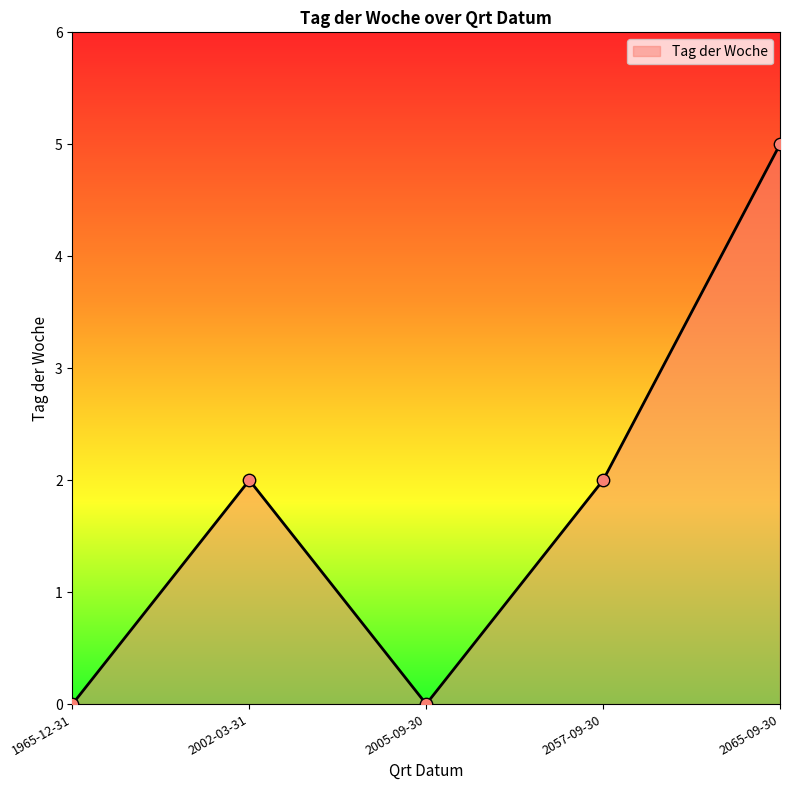

Between 2002-03-31 and 2005-09-30, which is larger?

2002-03-31